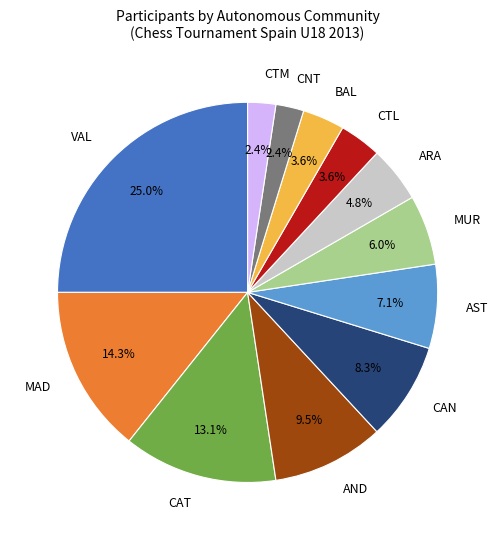

What is the ratio of the value at AST to the value at ARA?

1.5